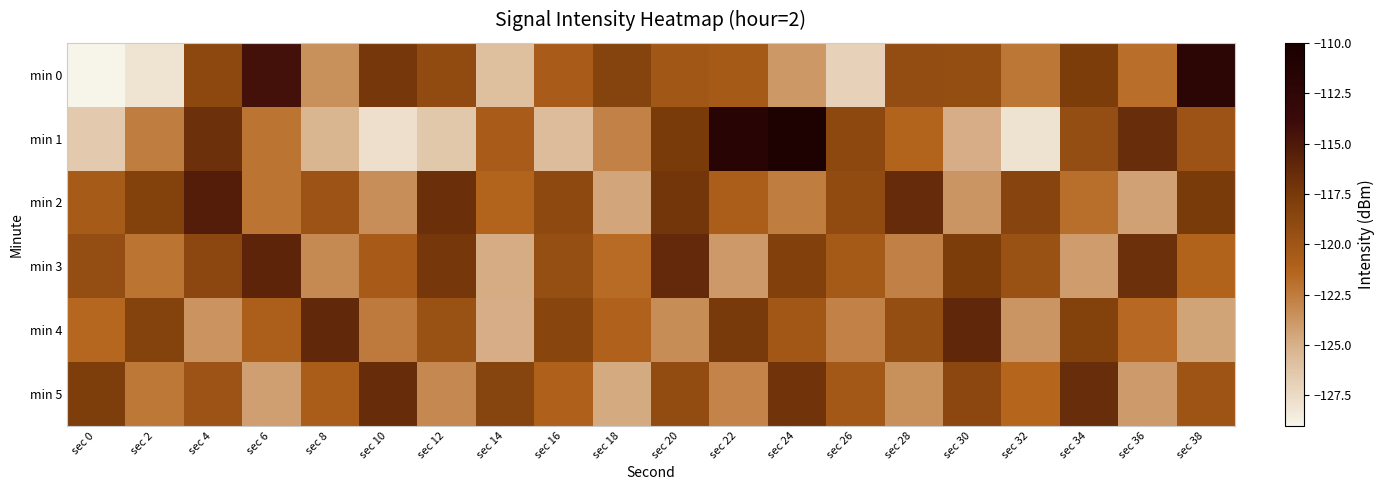

At which category does the chart reach its peak across all series?

sec 24